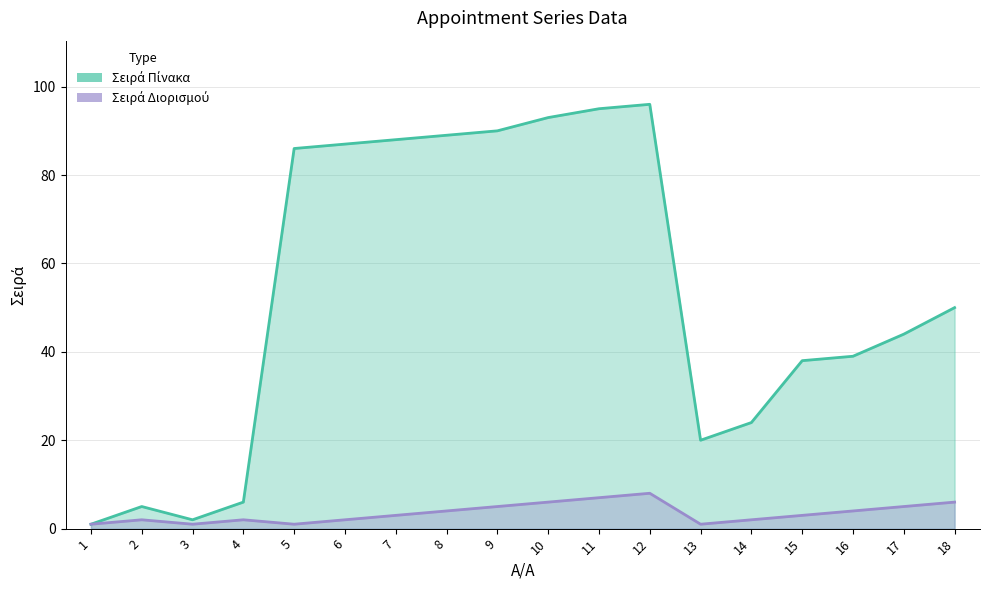

True or false: Σειρά Πίνακα has a value of 90 at 9.

True